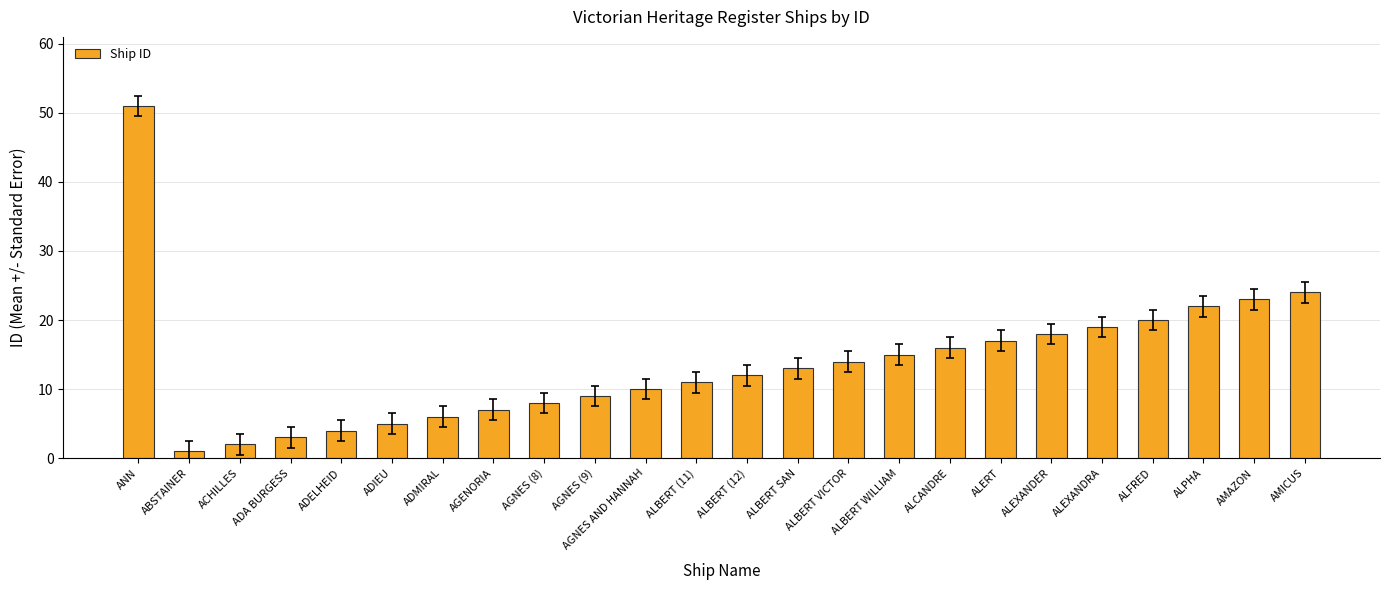

Approximately how many times larger is the value at AMAZON compared to ALEXANDER?

1.3